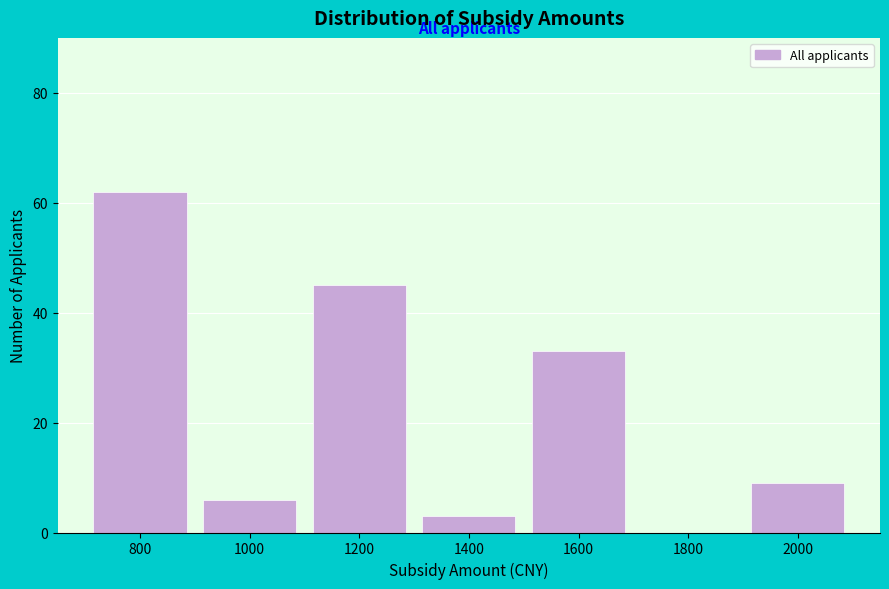

Reading left to right, list all the values displayed in this chart.

800=62	1000=6	1200=45	1400=3	1600=33	1800=0	2000=9